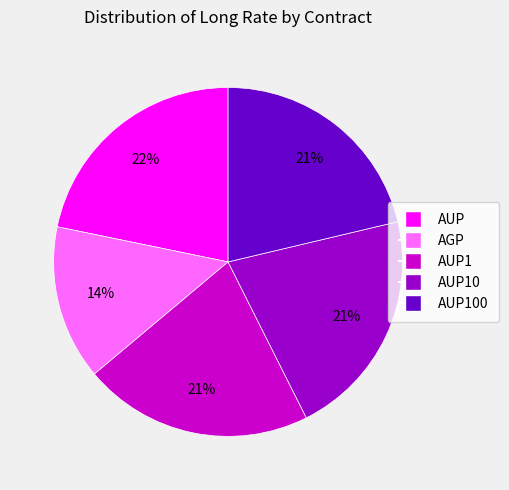

To the nearest percent, what is the average slice percentage?

20%